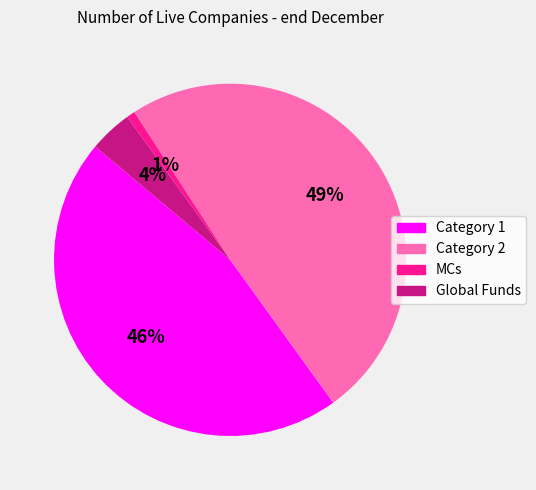

To the nearest percent, what is the difference between the largest and smallest slice percentages?

48%